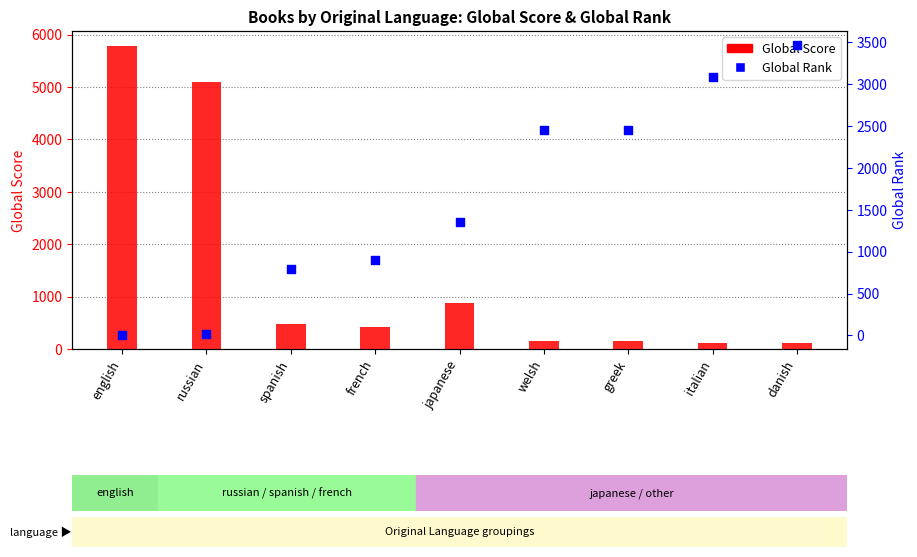

Is the value of Global Score at greek greater than the value of Global Rank at spanish?

No